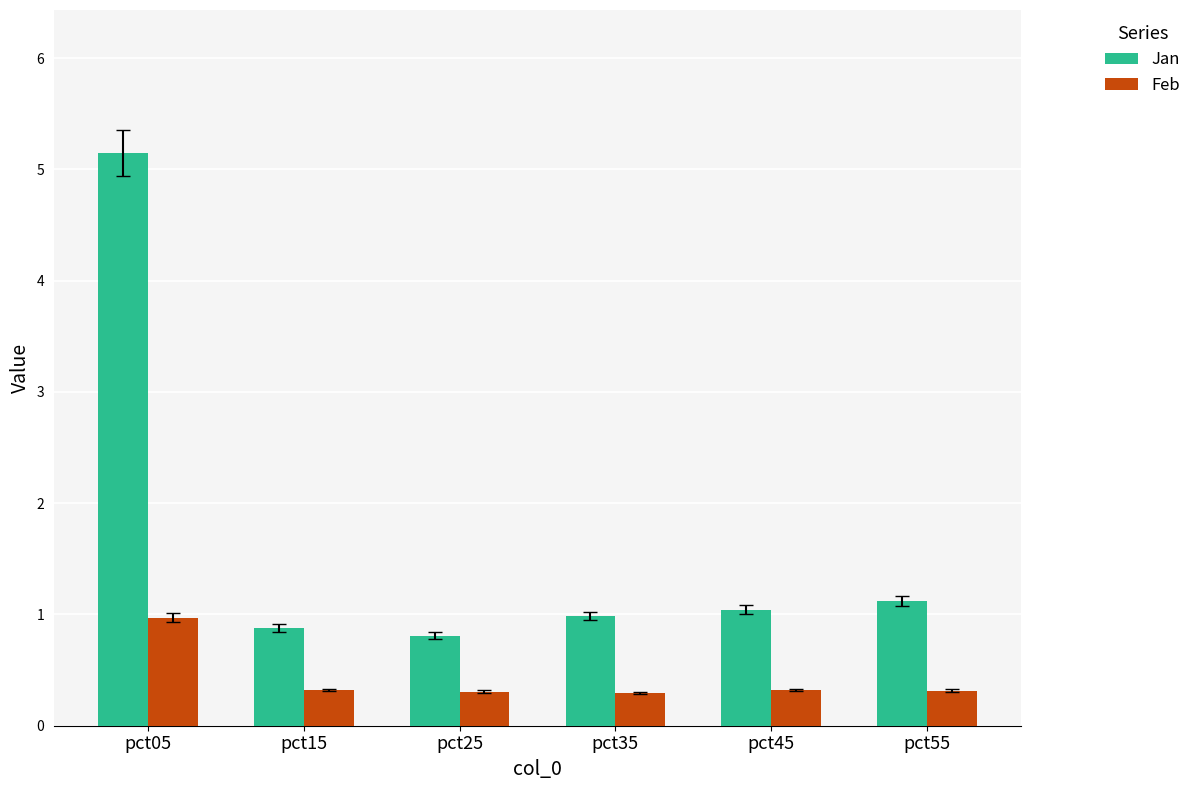

Count the number of categories in the chart.

6